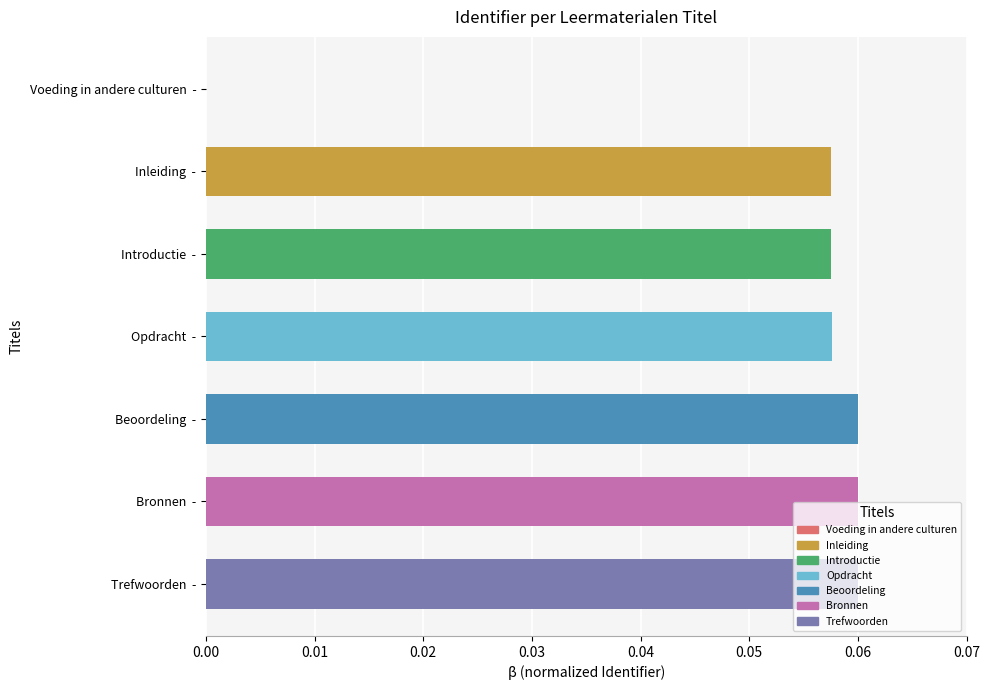

Count the values in the range 0 to 1.

7